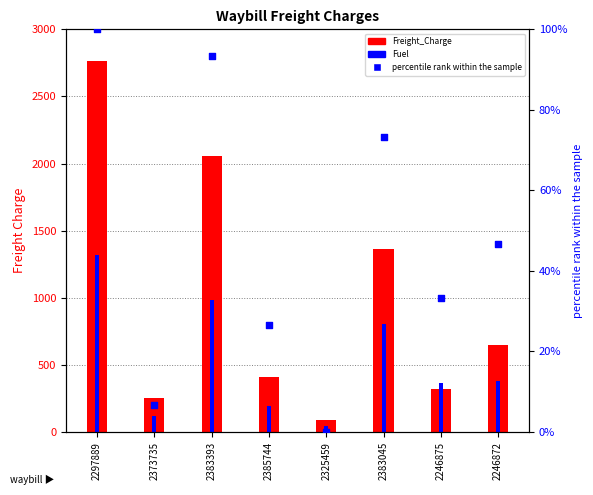

Which has a higher value, 2383393 or 2246875?

2383393